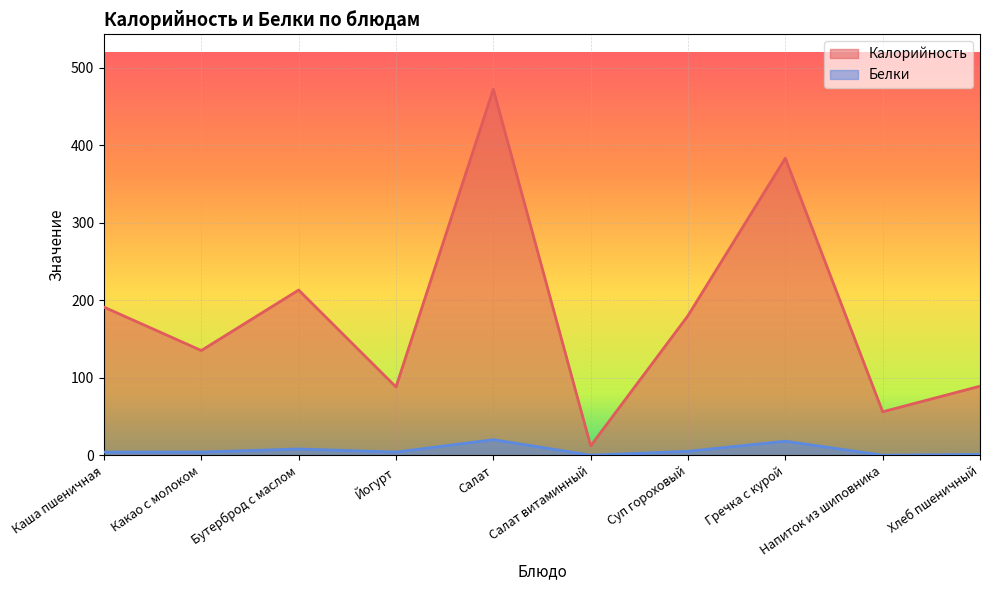

At which label does Белки reach its peak?

Салат